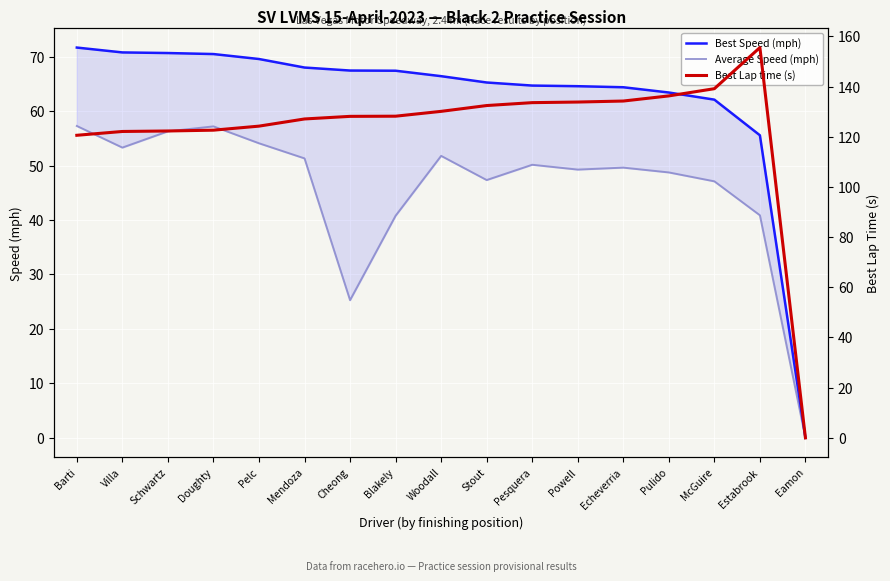

The Average Speed (mph) series shows 51.8 at Woodall. True or false?

True